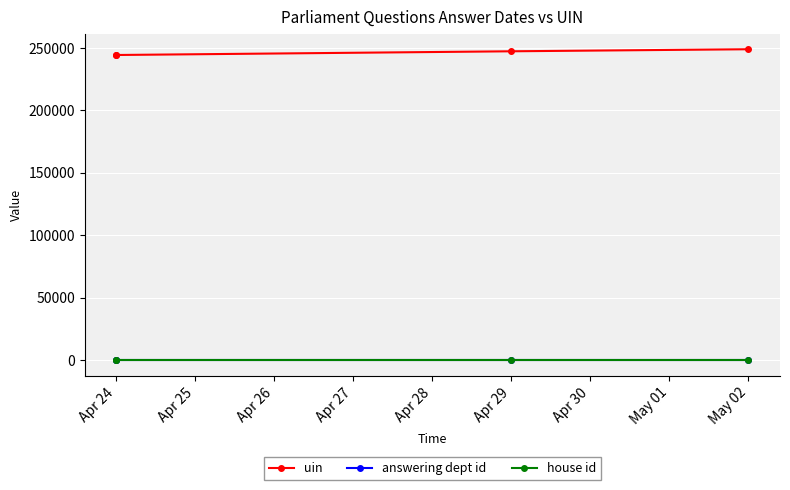

Between May 02 and Apr 24, which is larger?

May 02